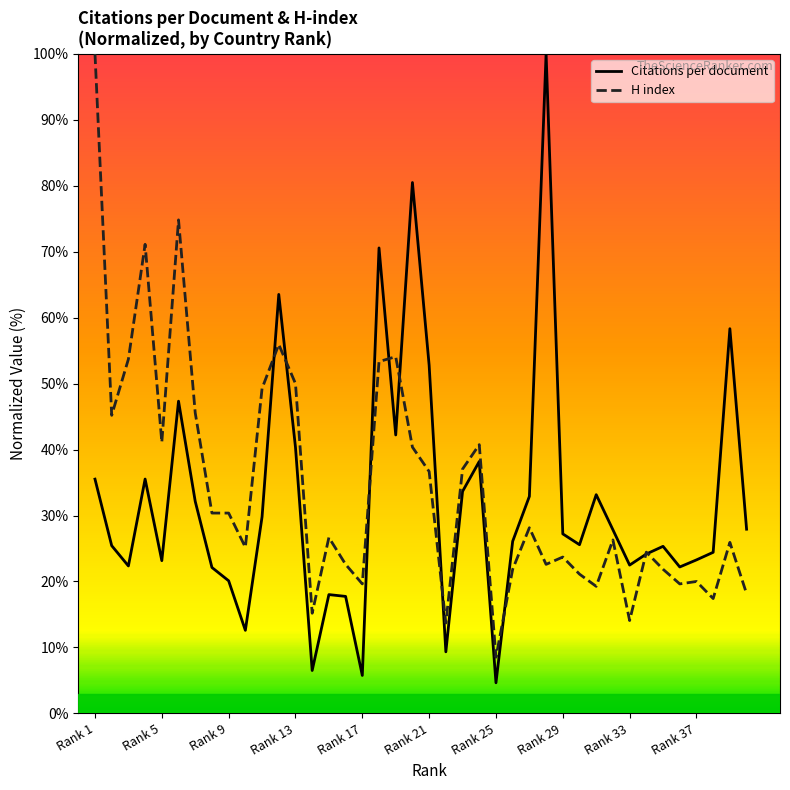

What is the maximum value shown in the chart?

100.0